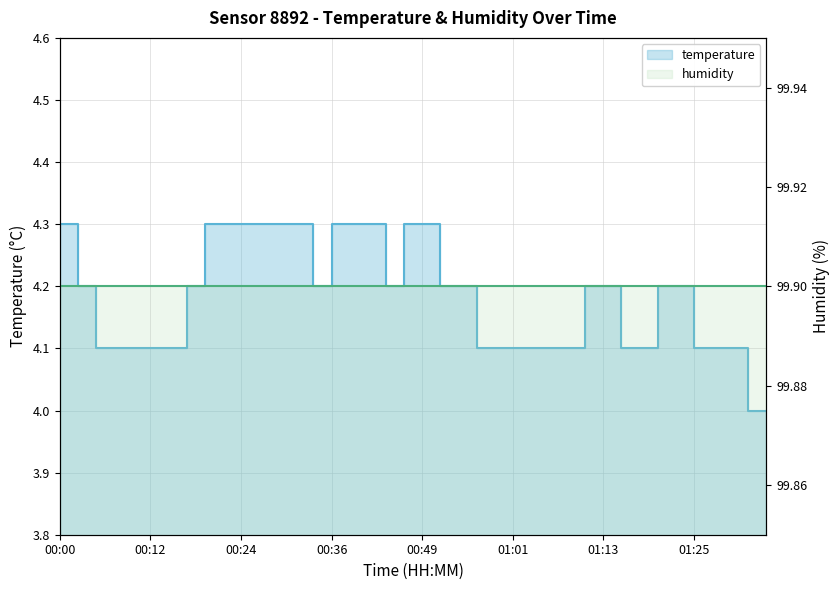

What is the value of the temperature point at the 17th from the left?

4.3